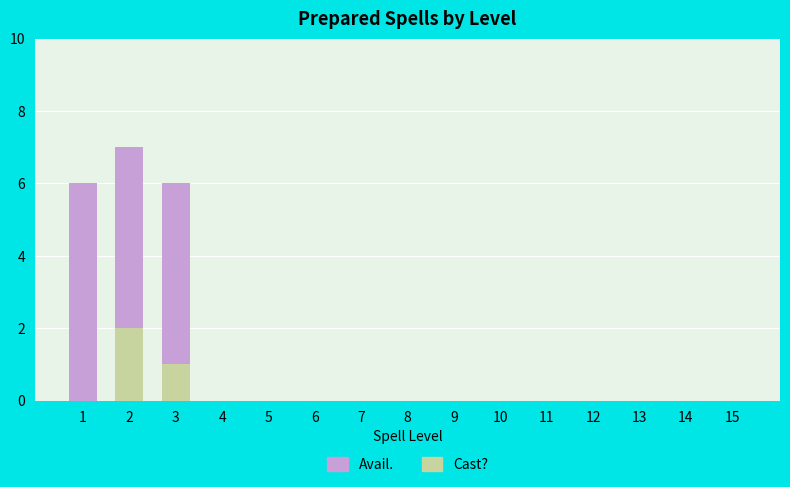

The value of Cast? at 14 is 1. True or false?

False